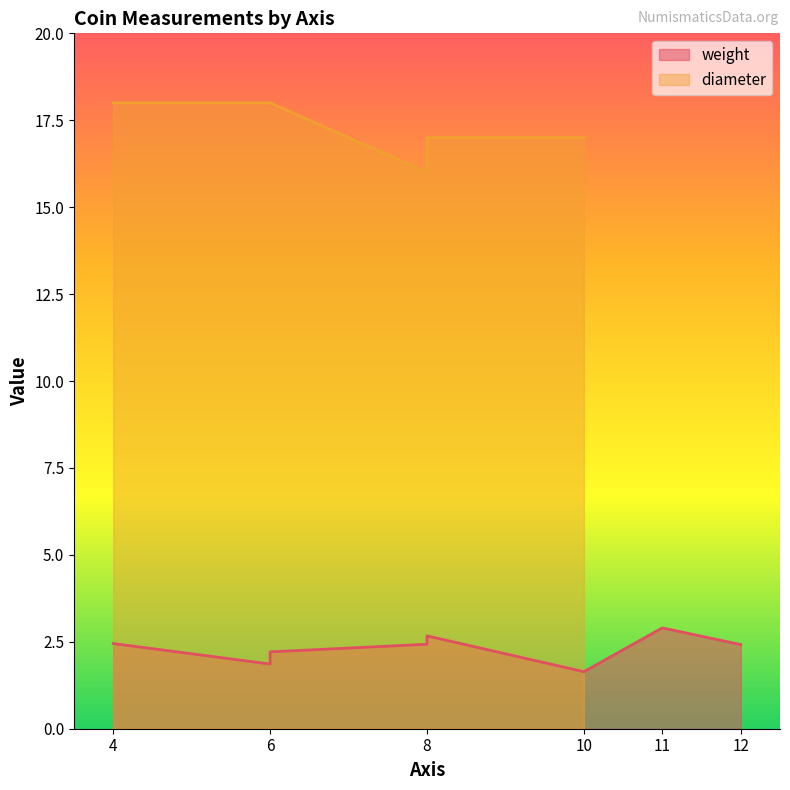

List the labels in order of value, smallest first.

10, 6, 6, 12, 8, 4, 8, 11